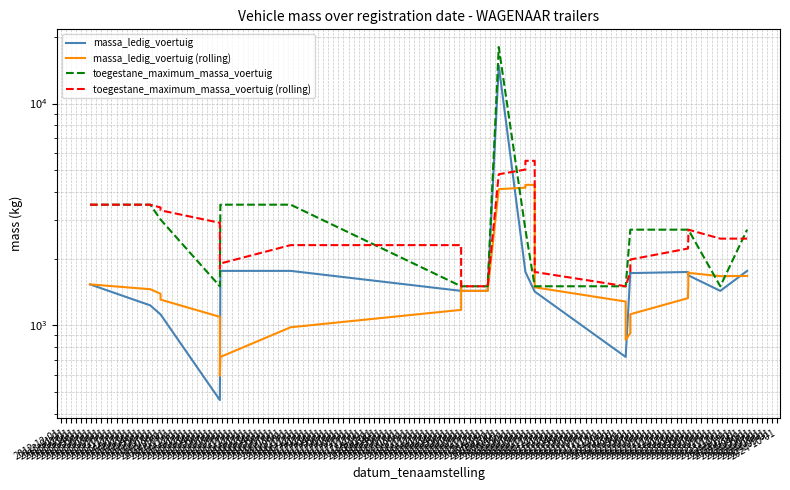

How many times do massa_ledig_voertuig and toegestane_maximum_massa_voertuig (rolling) cross each other?

2